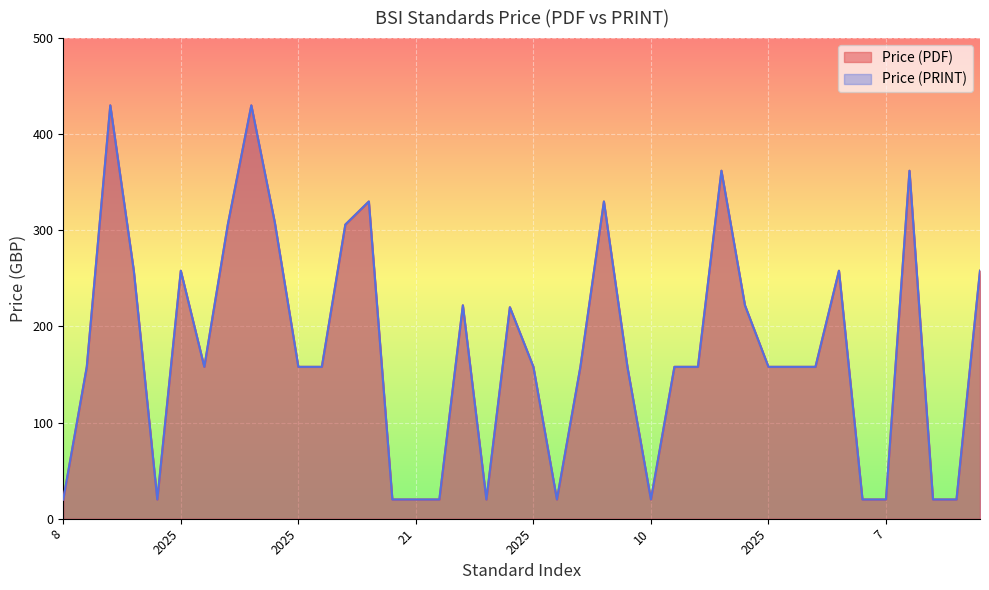

At 7, list the series in order from smallest to largest.

Price (PDF), Price (PRINT)